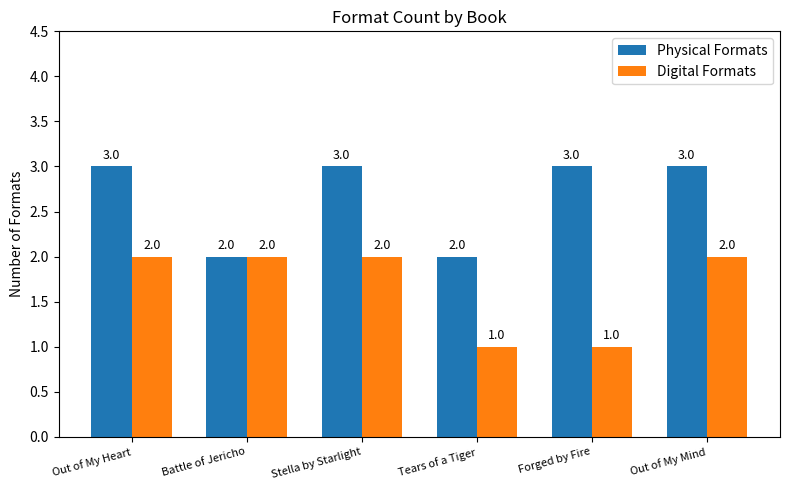

What position from the right is Out of My Mind?

1